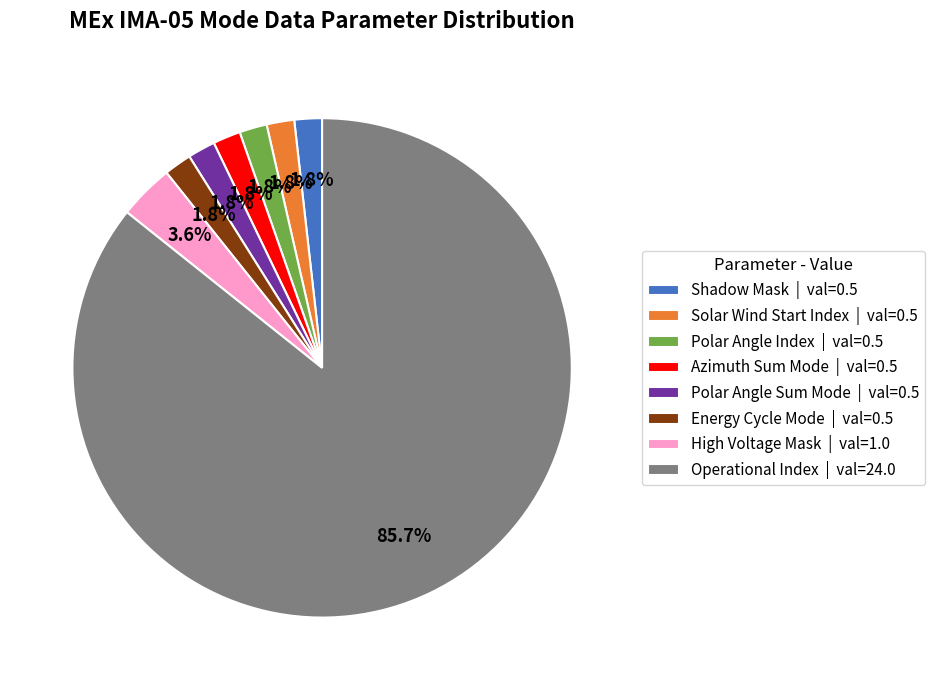

Which category has the biggest portion of the pie?

Operational Index